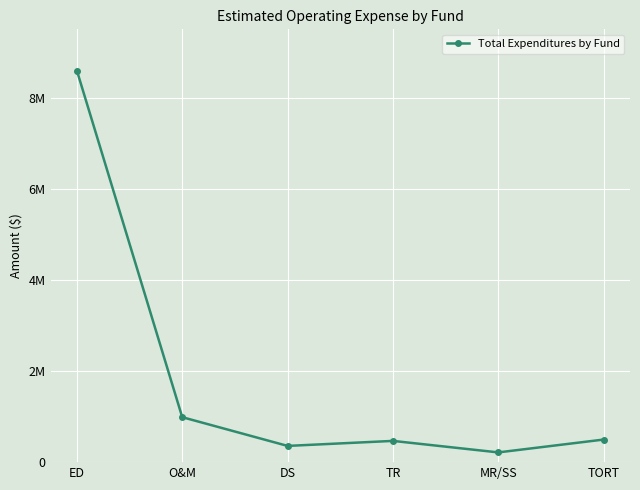

Is this an area chart (filled region under the line)?

No